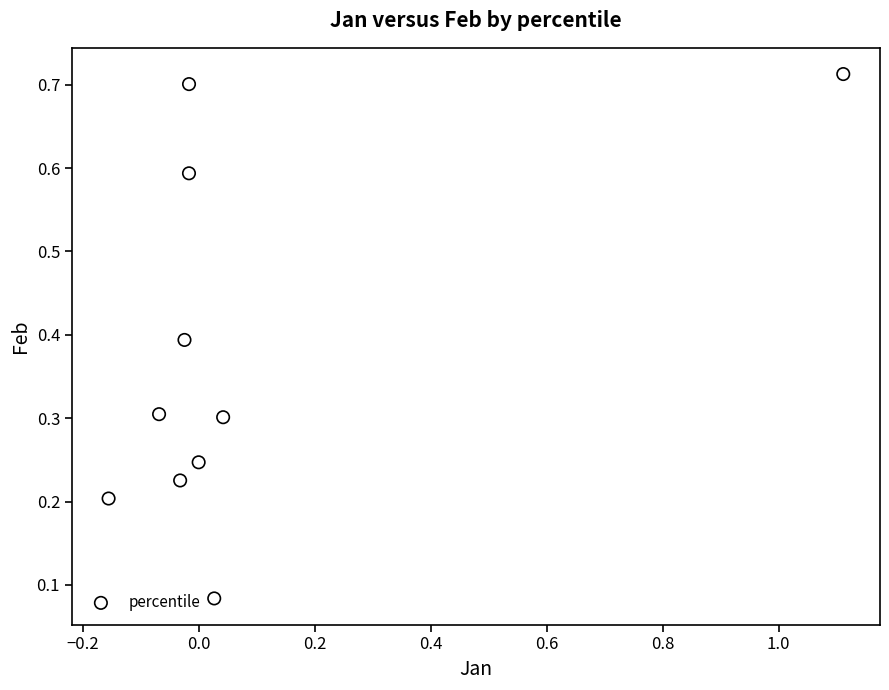

What is the average Y value?

0.4